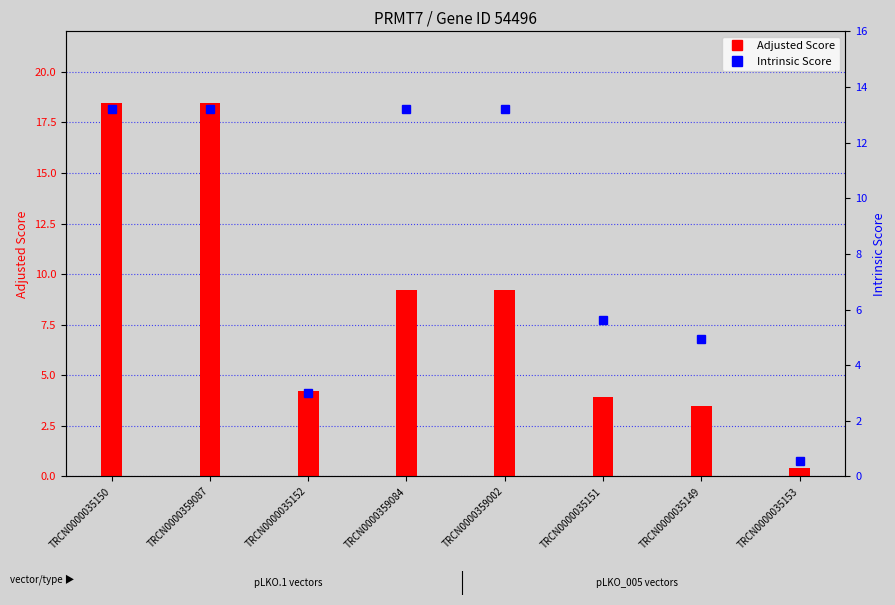

At which label does Intrinsic Score reach its minimum?

TRCN0000035153